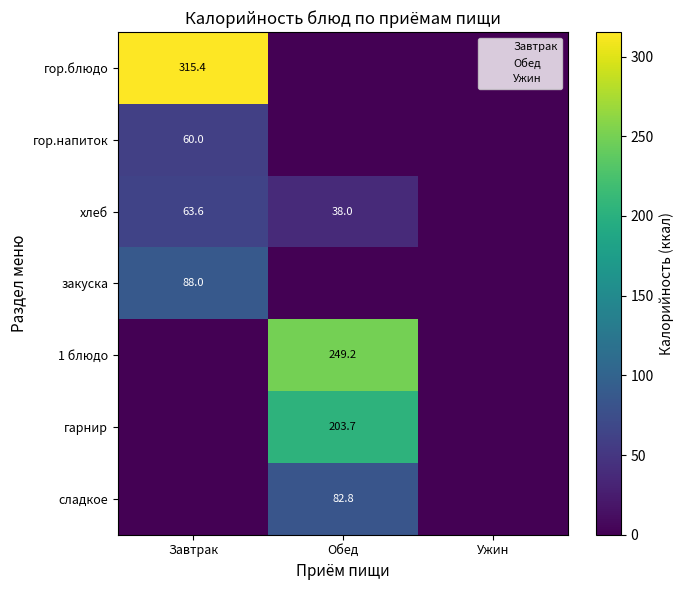

The value of закуска at Завтрак is 88.0. True or false?

True